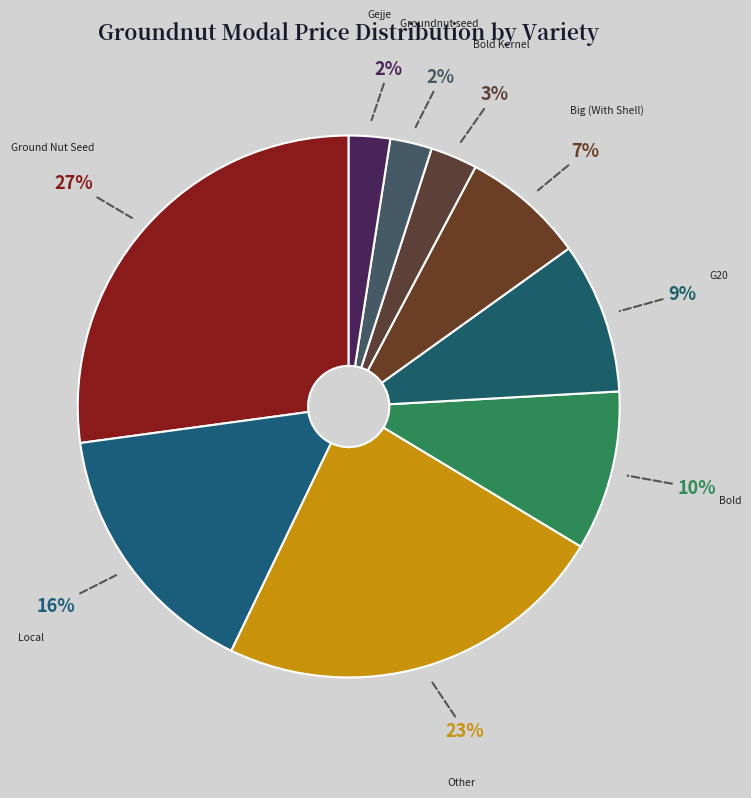

Is there a majority slice in this chart?

No